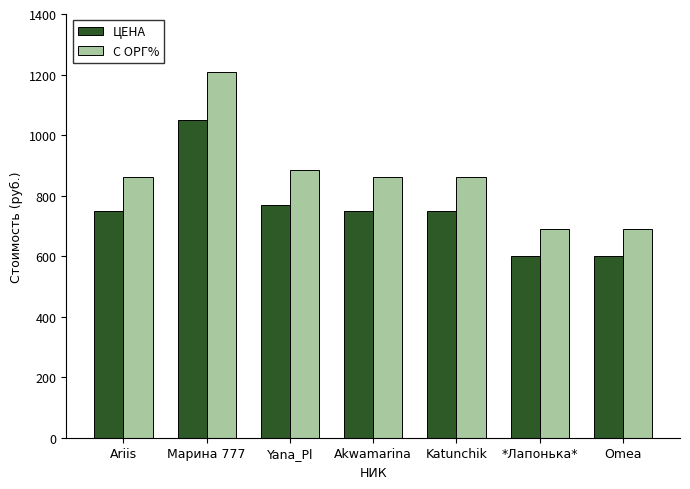

How many groups of bars are there?

7